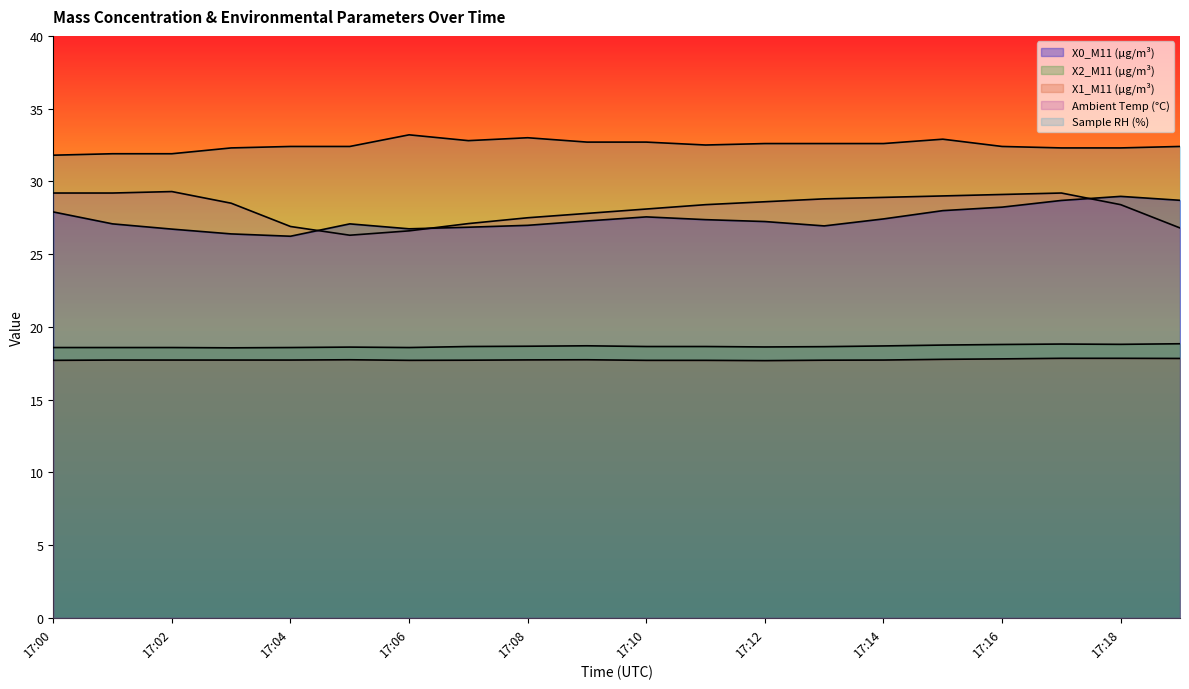

Count the number of data series in this chart.

5